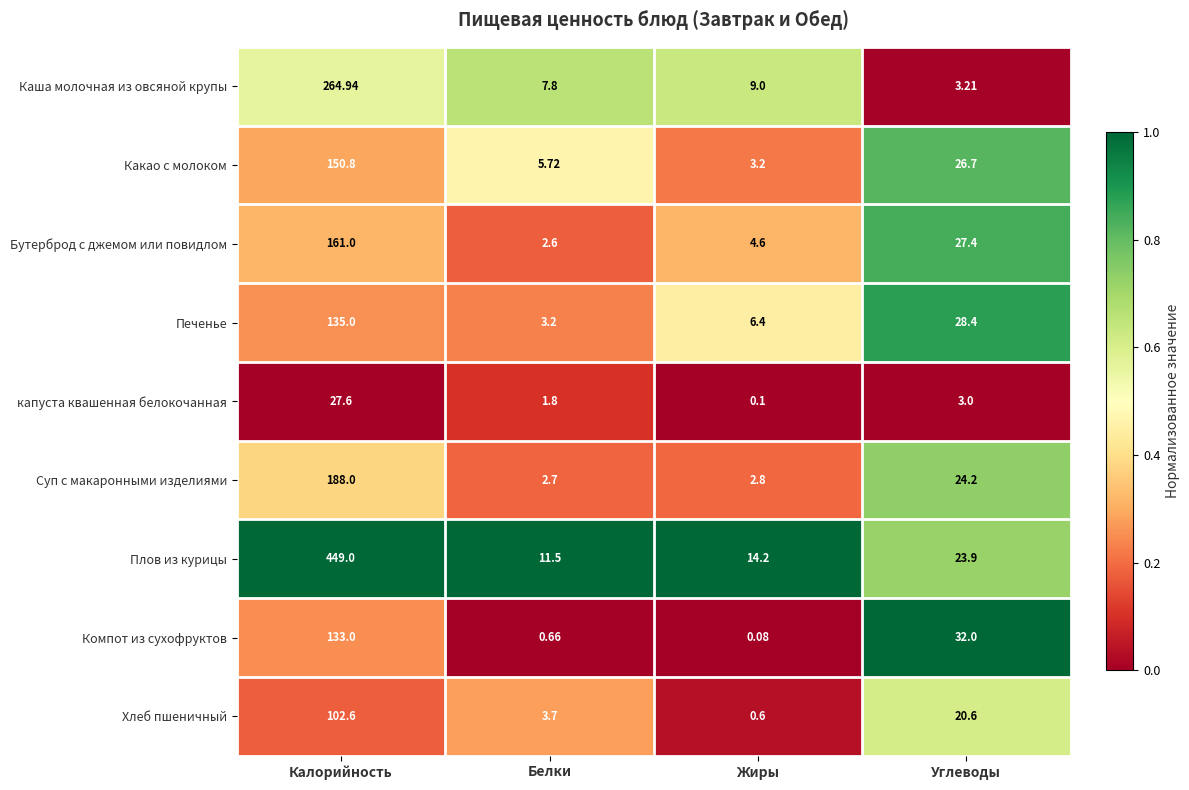

At Углеводы, list the series in order from smallest to largest.

капуста квашенная белокочанная, Каша молочная из овсяной крупы, Хлеб пшеничный, Плов из курицы, Суп с макаронными изделиями, Какао с молоком, Бутерброд с джемом или повидлом, Печенье, Компот из сухофруктов